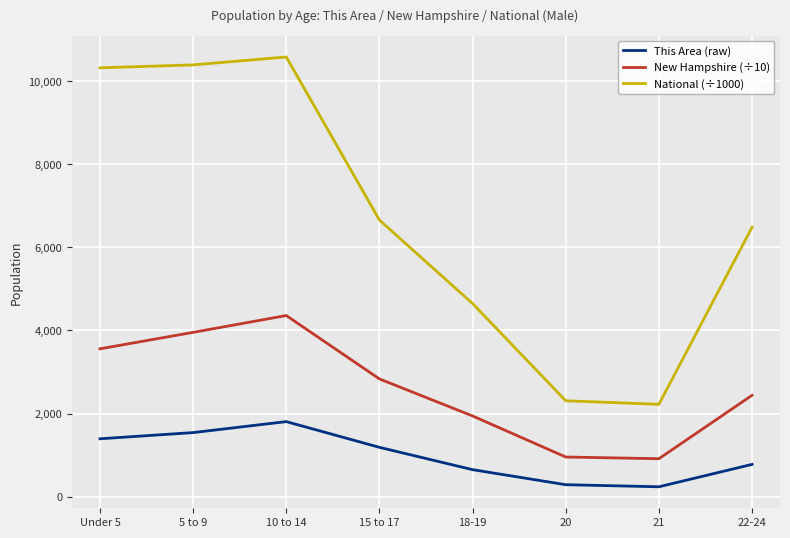

Which series has the widest spread of values?

National (÷1000)